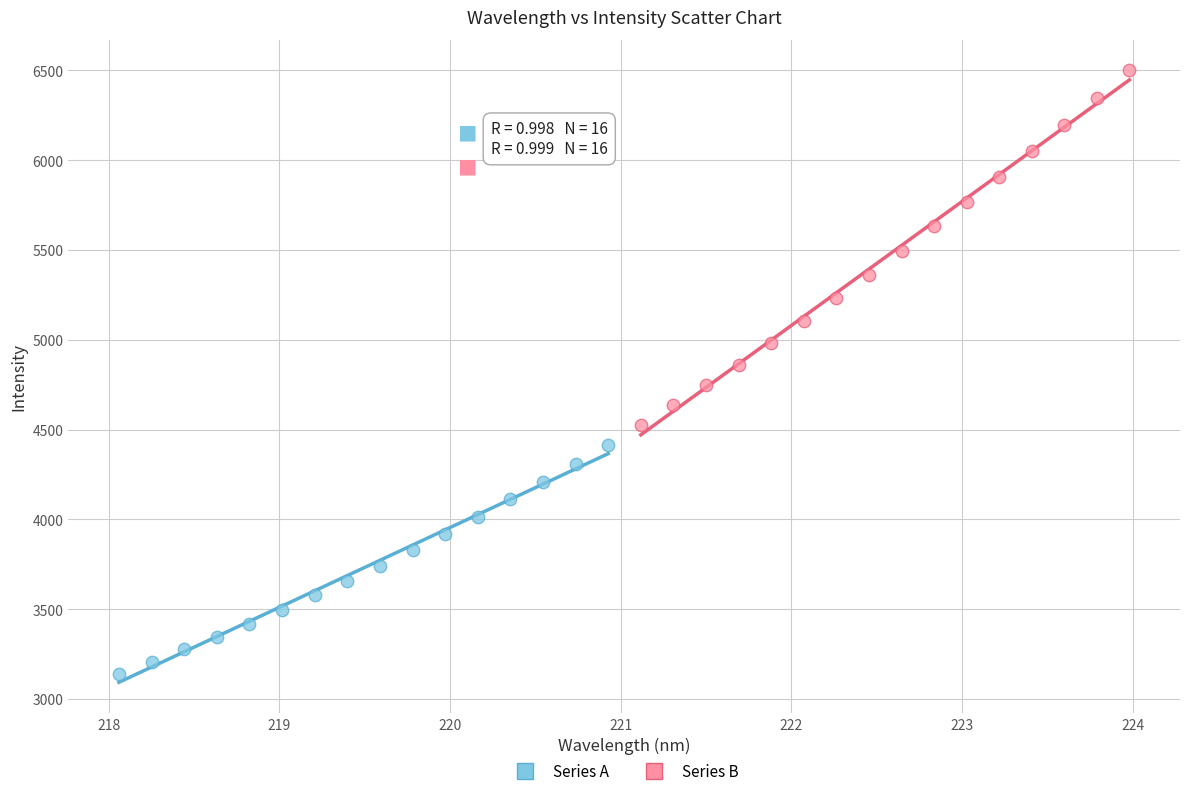

Which series contains the highest Y value?

Series B